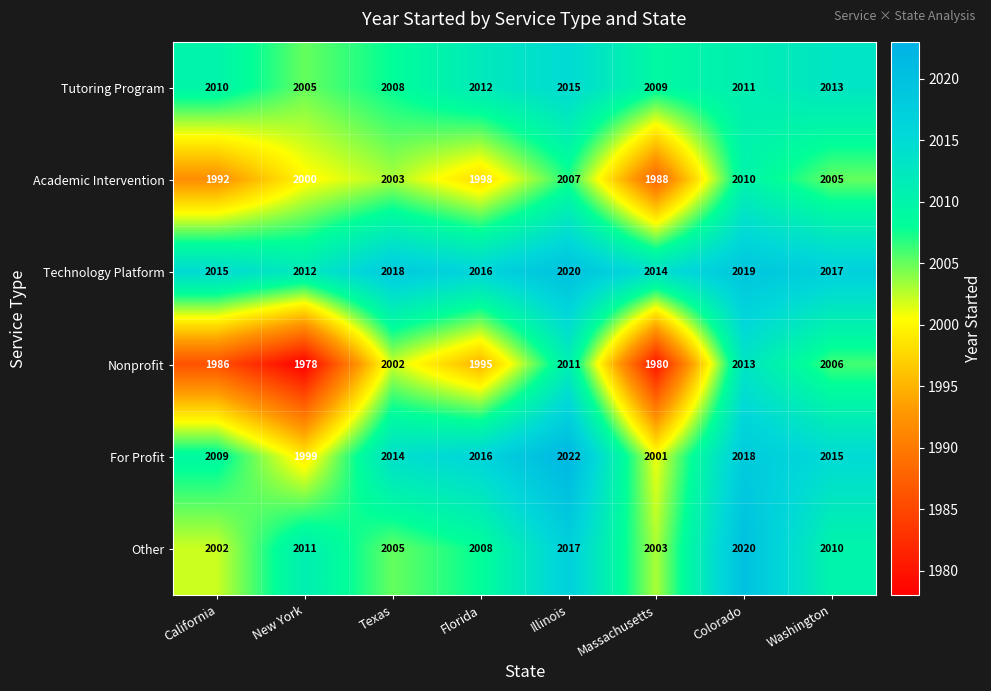

At Colorado, list the series in order from smallest to largest.

Academic Intervention, Tutoring Program, Nonprofit, For Profit, Technology Platform, Other